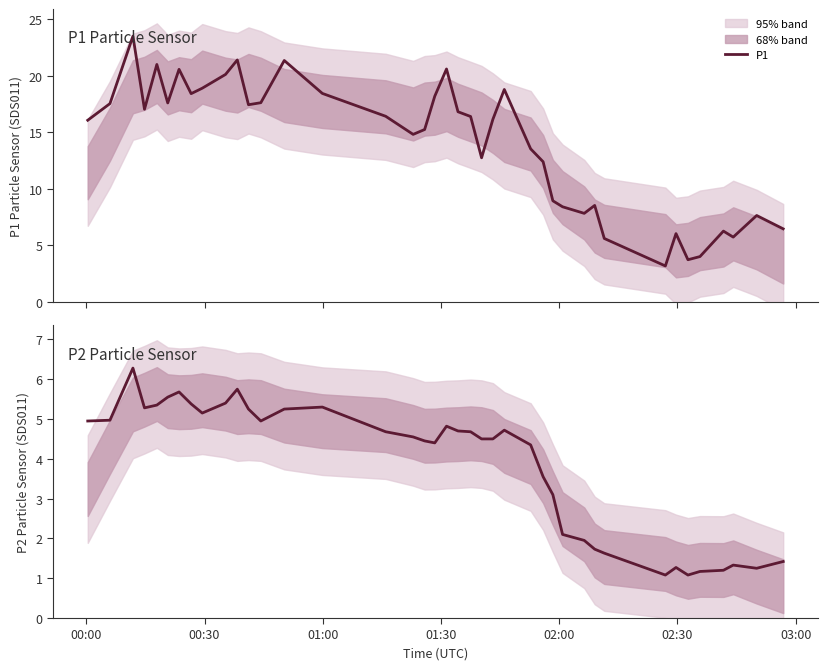

What is the average value of the P1 series?

14.0